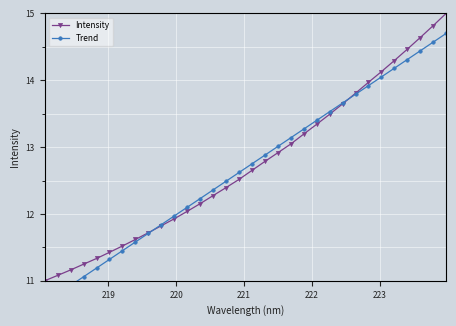

What is the minimum value for Intensity?

11.0